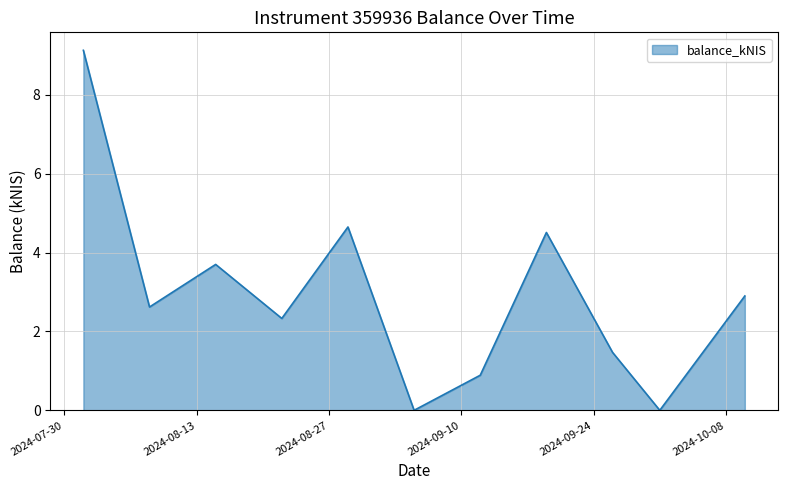

What is the maximum value shown in the chart?

9.1